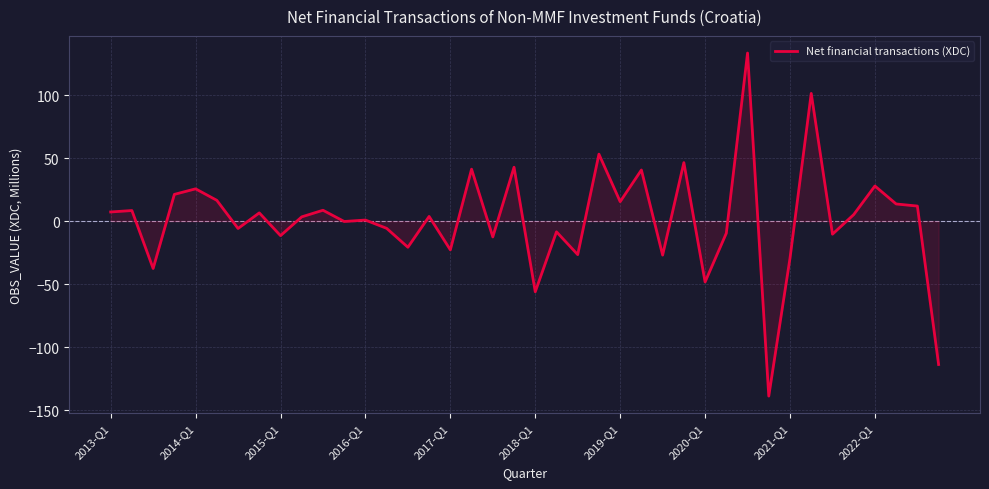

What is the difference between the maximum and minimum values?

272.2